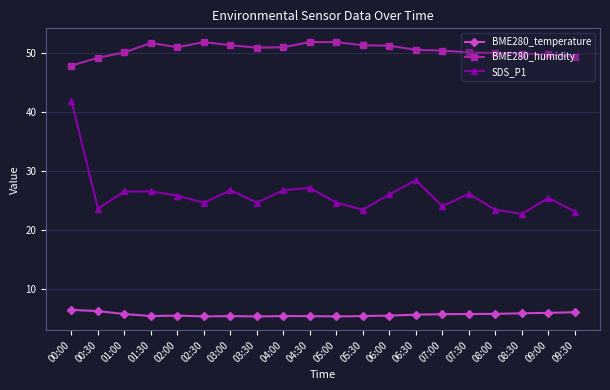

What is the difference between the SDS_P1 values at 05:00 and 09:30?

1.5